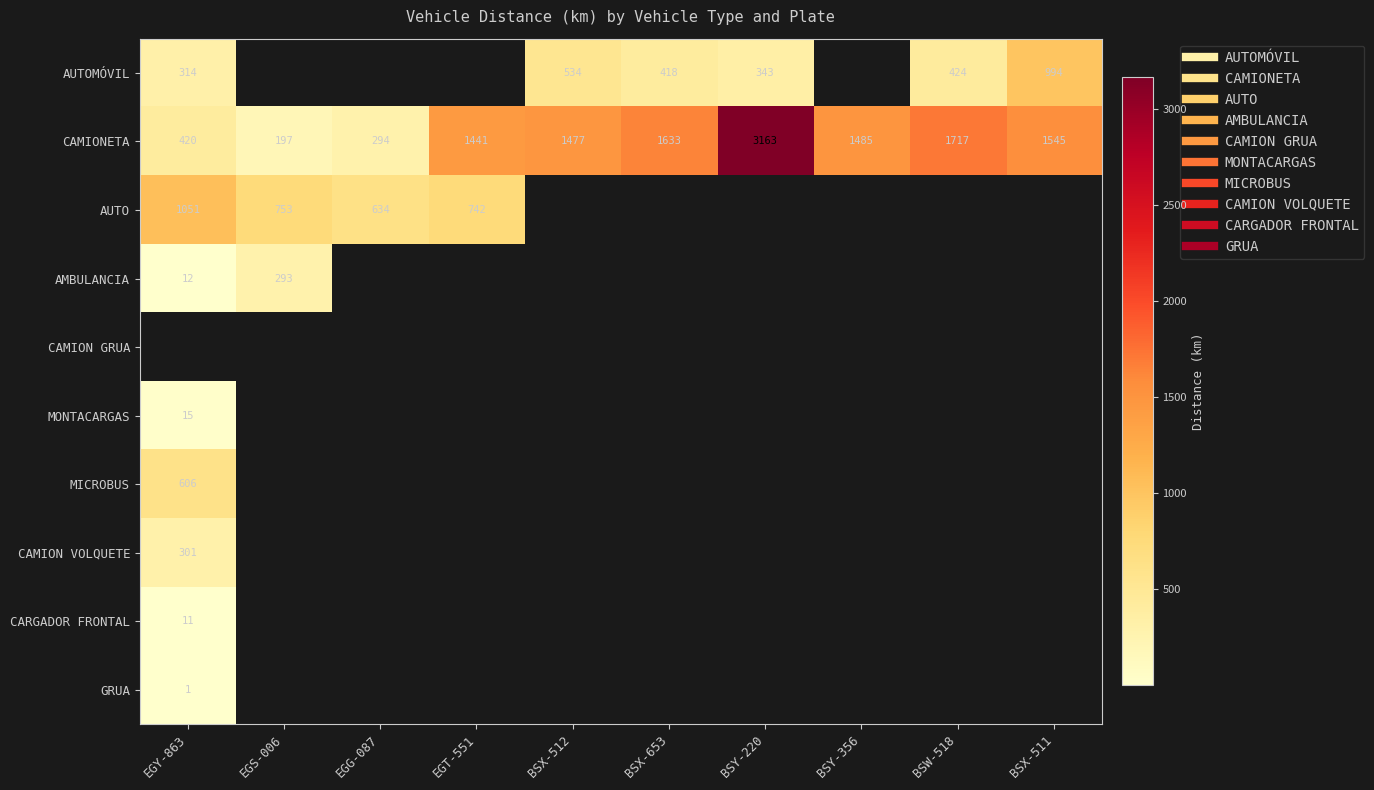

What is the total value across all series at BSY-356?

1485